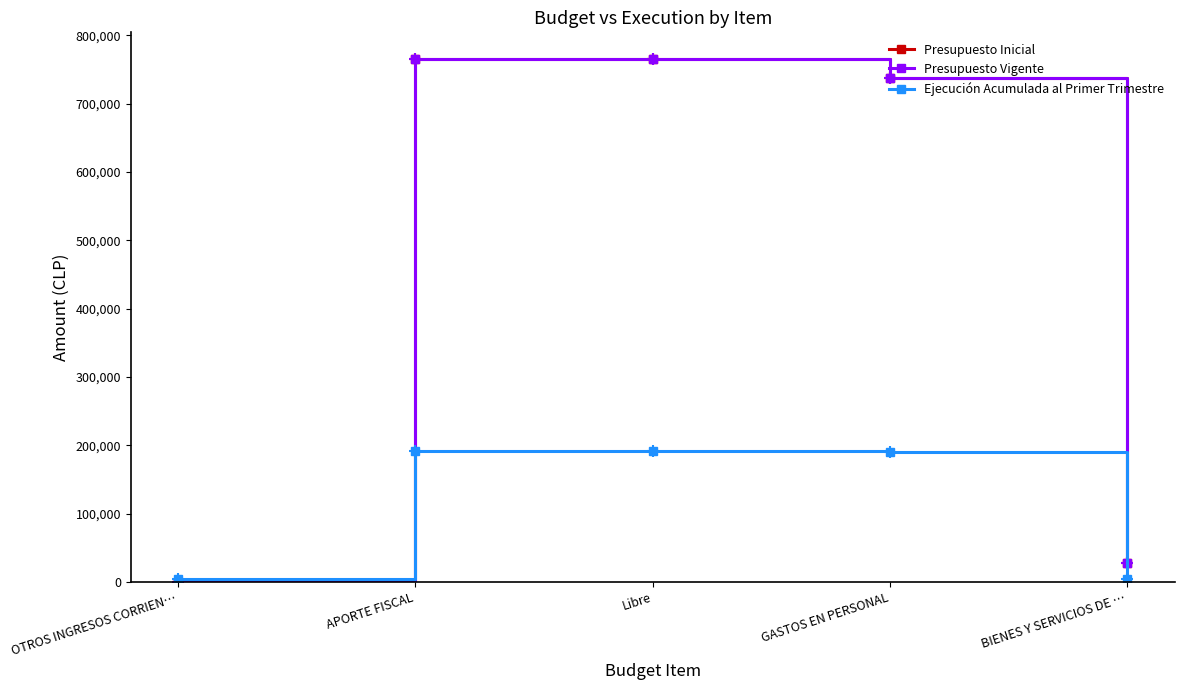

Does the chart have visible grid lines?

No